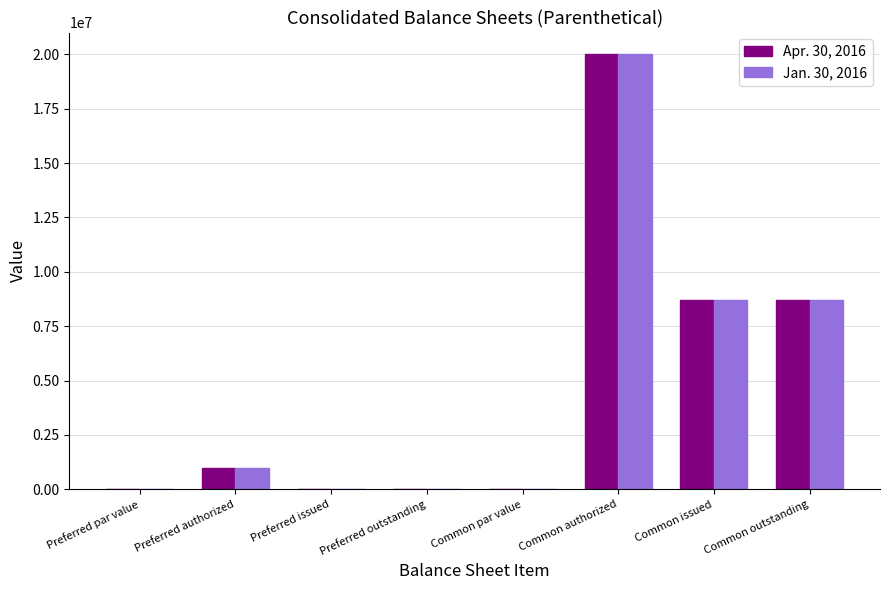

Is it true that Apr. 30, 2016 equals 20000000.0 at Common authorized?

True